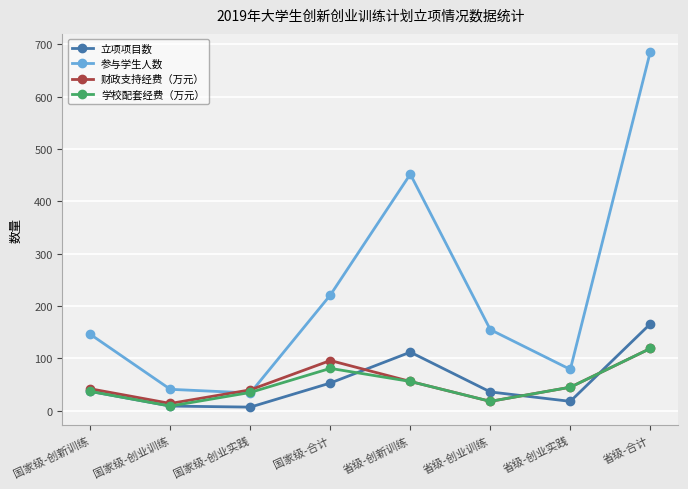

How many lines are shown in the chart?

4